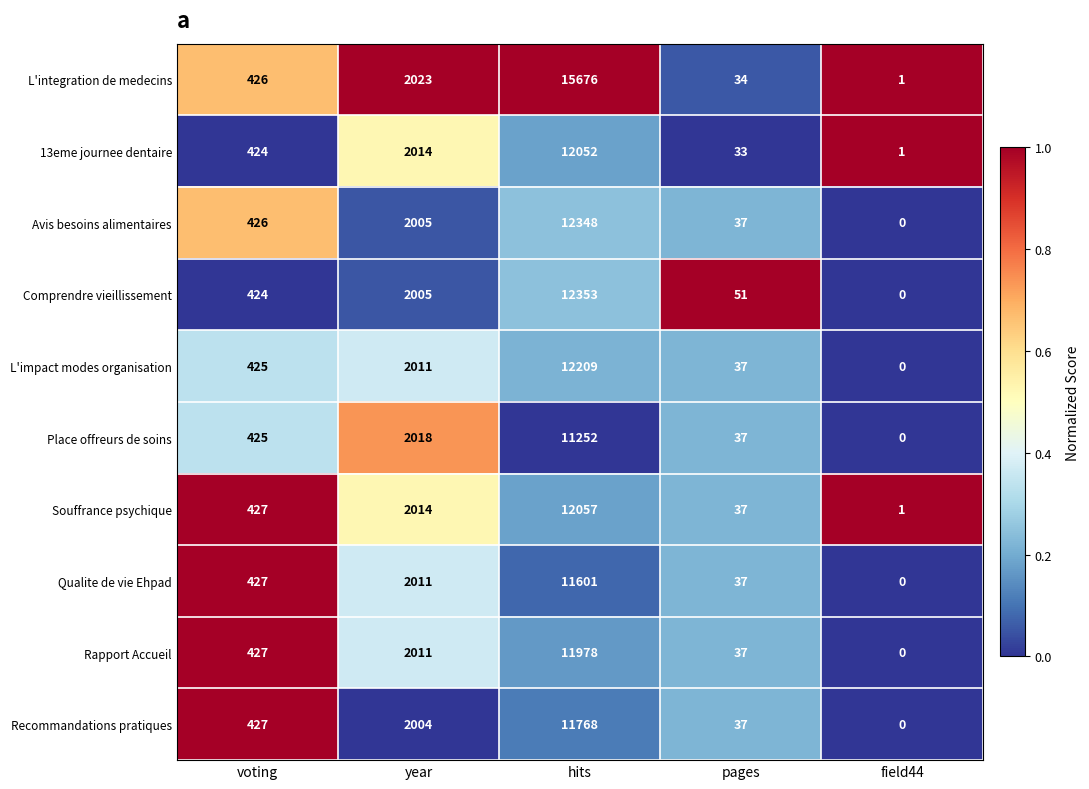

What is the difference between the L'impact modes organisation values at voting and year?

1586